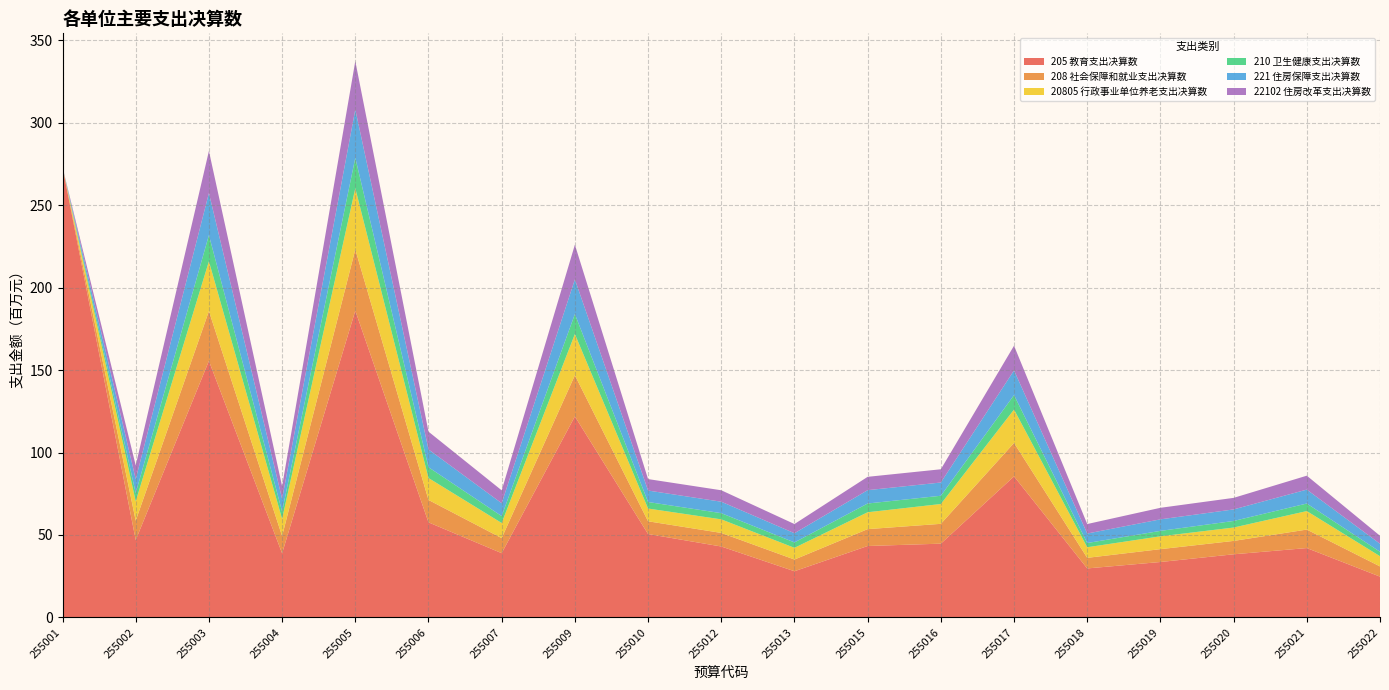

Reading left to right, list all the values displayed in this chart.

205 教育支出决算数: 255001=273121826.8	255002=46935204.6	255003=155589882.0	255004=38860277.4	255005=186089951.9	255006=57658276.9	255007=38960597.1	255009=121930366.7	255010=50577618.4	255012=43011213.3	255013=28003327.8	255015=43312974.2	255016=44734103.1	255017=85560638.7	255018=29706763.5	255019=33604964.8	255020=38279971.5	255021=42059032.0	255022=24737256.7
208 社会保障和就业支出决算数: 255001=0.0	255002=11720155.4	255003=30216289.2	255004=10447336.1	255005=37123623.0	255006=13592004.4	255007=9149787.8	255009=24969104.5	255010=7727727.7	255012=8231548.9	255013=7100146.9	255015=10234306.9	255016=12024612.2	255017=20267201.1	255018=6422022.0	255019=7794165.7	255020=8113361.0	255021=11217969.1	255022=6192474.6
20805 行政事业单位养老支出决算数: 255001=0.0	255002=11720155.4	255003=30216289.2	255004=10447336.1	255005=37123623.0	255006=13300616.4	255007=9149787.8	255009=24969104.5	255010=7727727.7	255012=8231548.9	255013=7100146.9	255015=10234306.9	255016=12024612.2	255017=20267201.1	255018=6422022.0	255019=7794165.7	255020=8113361.0	255021=11217969.1	255022=6192474.6
210 卫生健康支出决算数: 255001=0.0	255002=5080979.7	255003=15859289.4	255004=4478450.7	255005=18464475.7	255006=6544468.0	255007=4188325.5	255009=12133337.5	255010=3966985.6	255012=3761171.7	255013=3282334.3	255015=5312267.1	255016=5009660.5	255017=8764931.4	255018=2573533.9	255019=3292492.9	255020=3988380.8	255021=4588122.5	255022=2701965.7
221 住房保障支出决算数: 255001=0.0	255002=8377946.0	255003=25522056.0	255004=7669853.0	255005=29312130.0	255006=10789848.0	255007=7812759.0	255009=21040420.0	255010=6951116.0	255012=6942919.0	255013=5574536.0	255015=8089781.0	255016=8030983.0	255017=14977789.0	255018=5754170.0	255019=6998863.7	255020=7005238.0	255021=8439937.0	255022=4850408.0
22102 住房改革支出决算数: 255001=0.0	255002=8377946.0	255003=25522056.0	255004=7669853.0	255005=29312130.0	255006=10789848.0	255007=7812759.0	255009=21040420.0	255010=6951116.0	255012=6942919.0	255013=5574536.0	255015=8089781.0	255016=8030983.0	255017=14977789.0	255018=5754170.0	255019=6998863.7	255020=7005238.0	255021=8439937.0	255022=4850408.0